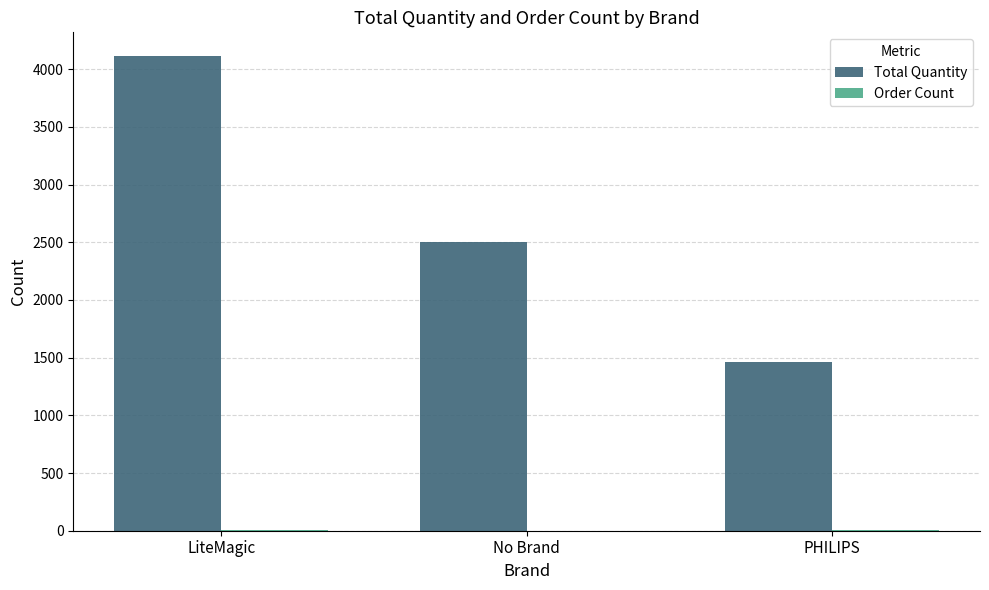

What is the maximum value shown in the chart?

4113